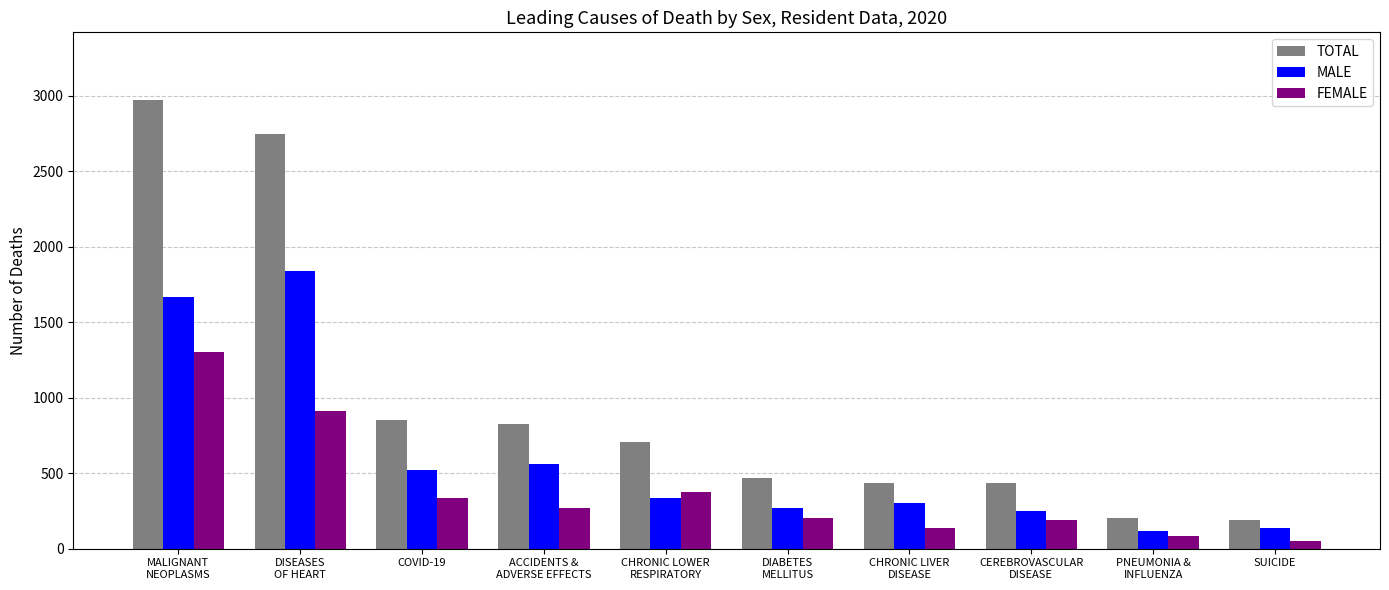

Rank the series by their average value, from lowest to highest.

FEMALE, MALE, TOTAL